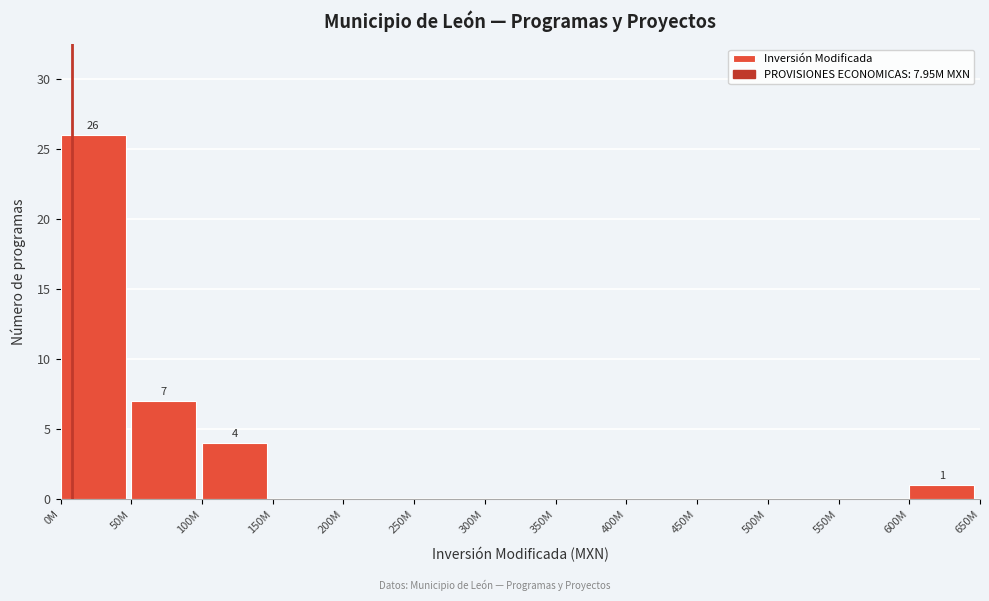

Reading left to right, what are all the values shown in this chart?

0M=26	50M=7	100M=4	150M=0	200M=0	250M=0	300M=0	350M=0	400M=0	450M=0	500M=0	550M=0	600M=1